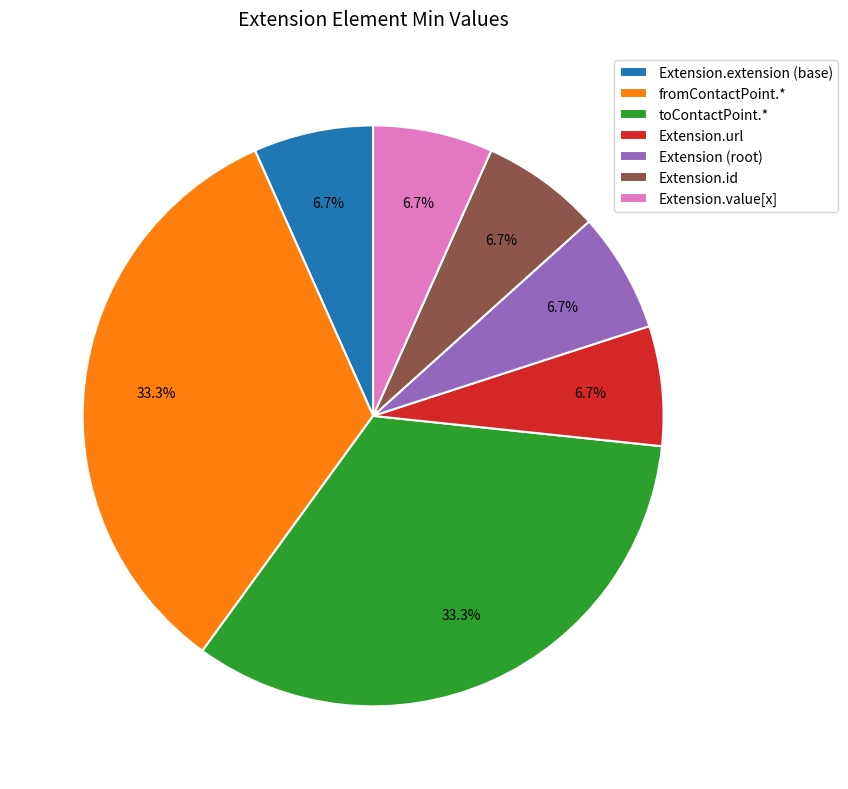

To the nearest percent, what portion does Extension.value[x] represent?

7%